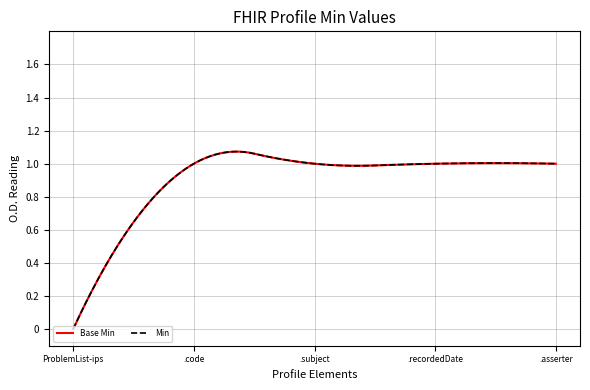

Does the chart display data point markers on the line(s)?

No